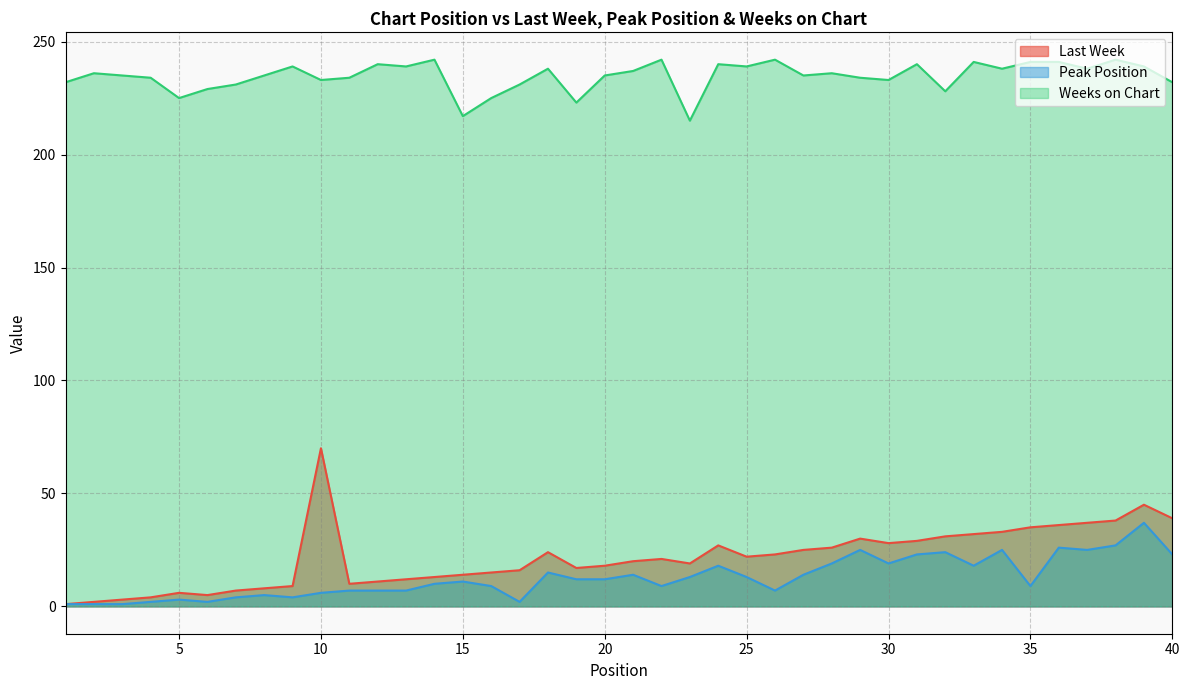

In Weeks on Chart, how many points are lower than both neighbors (excluding endpoints)?

12